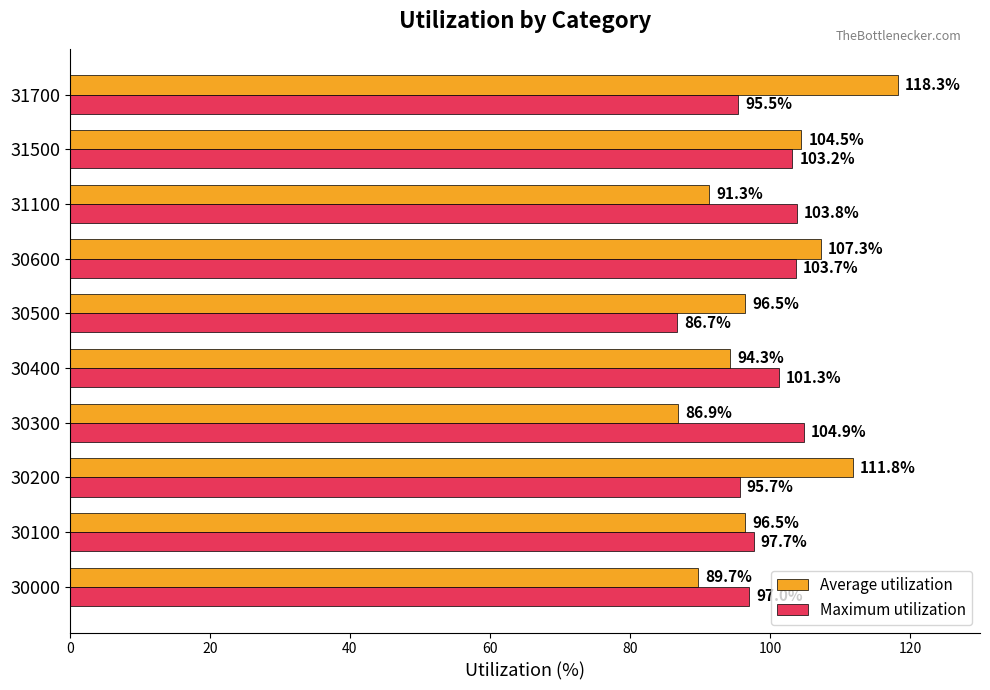

Between 30200 and 31500, which series saw the biggest shift?

Maximum utilization